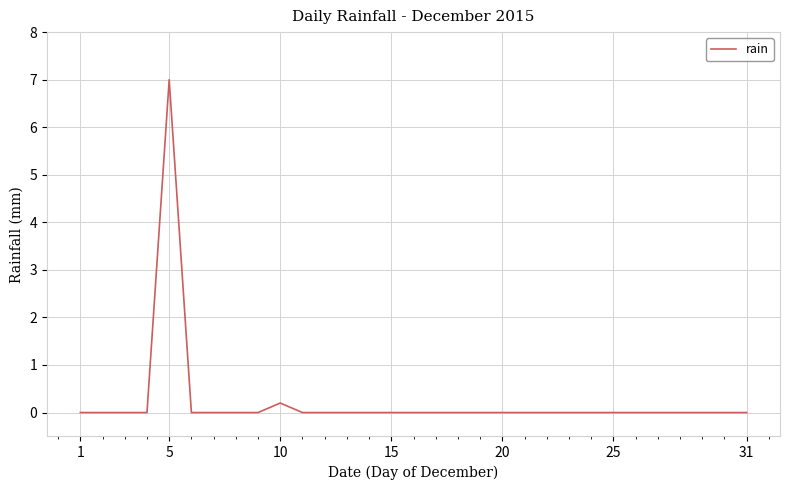

What is the sum of all values?

7.2